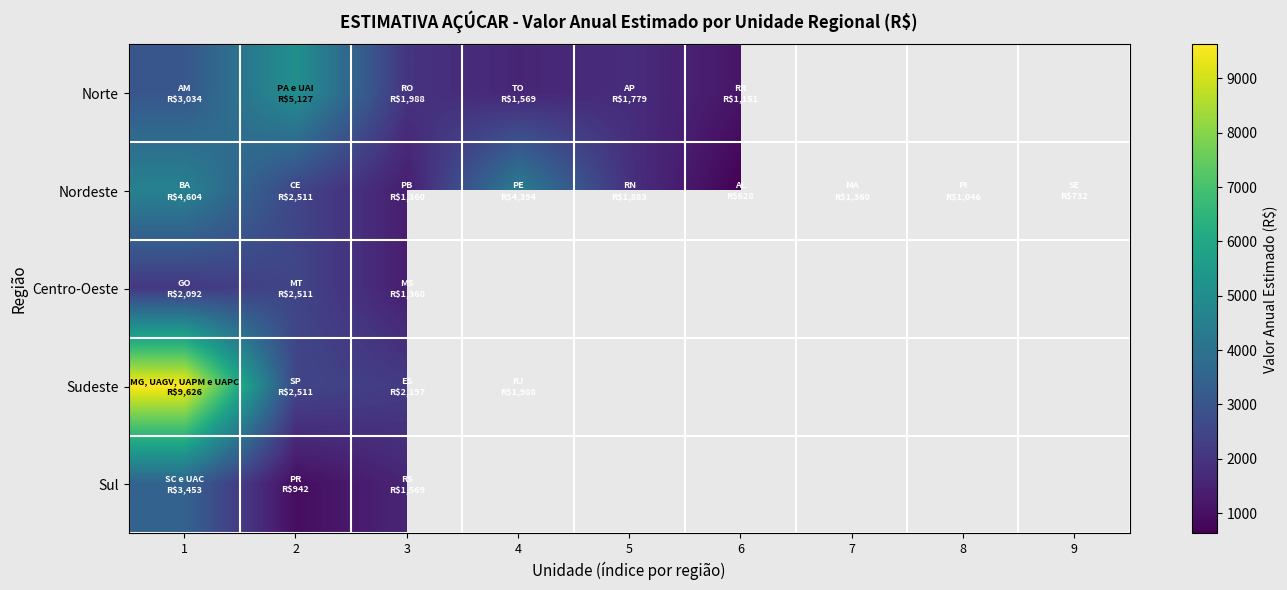

At how many categories does at least one series exceed 3183?

3